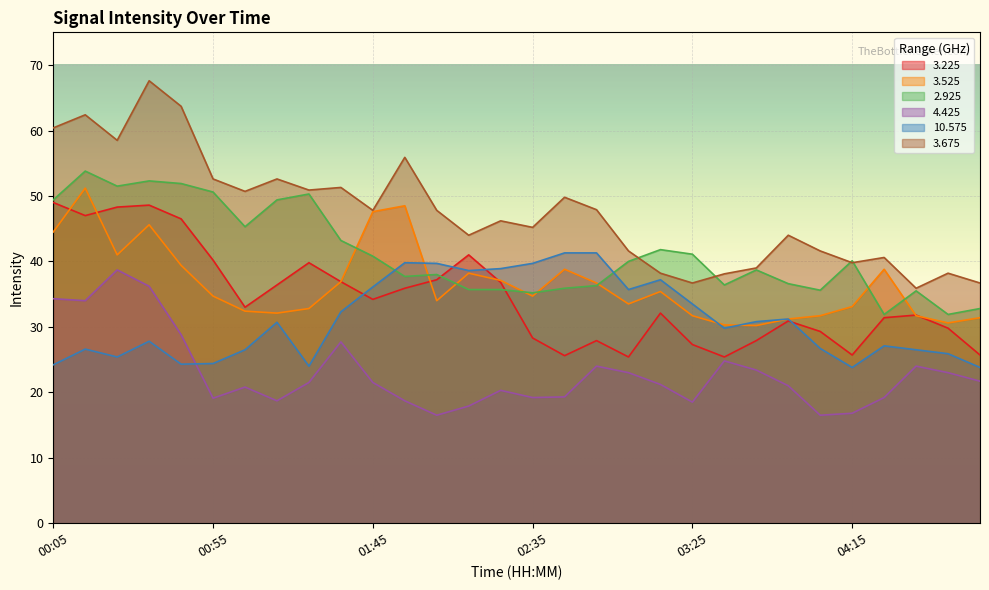

At which label is 3.675 closest to 51?

01:25